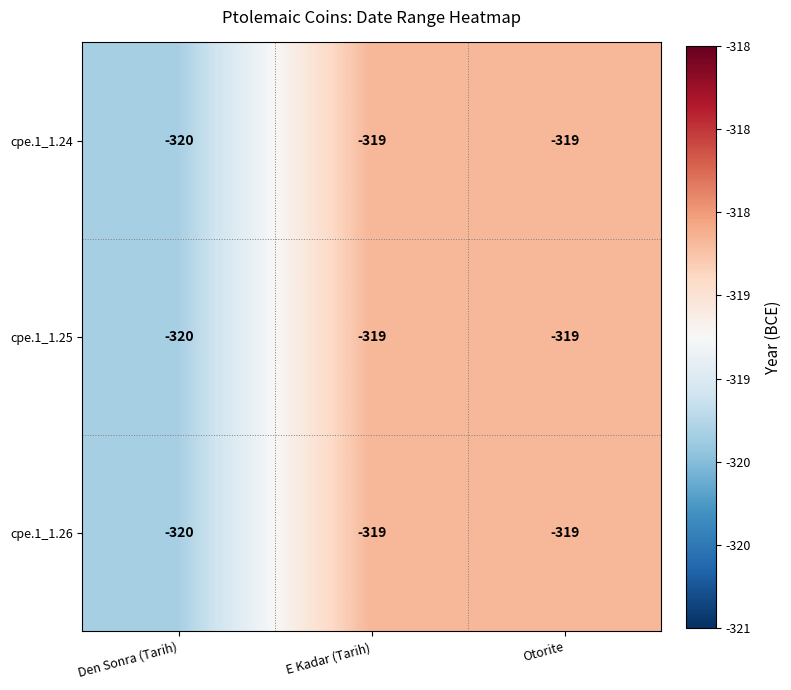

True or false: cpe.1_1.26 has a value of -141 at Den Sonra (Tarih).

False